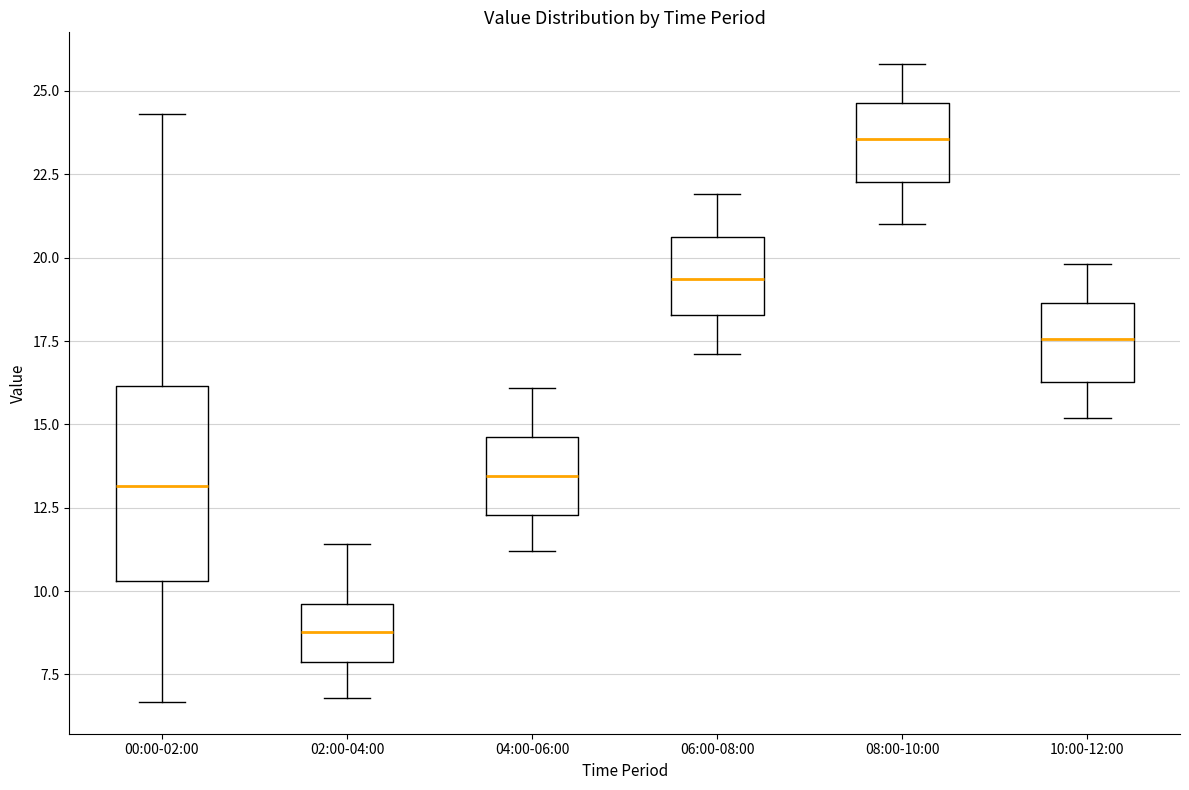

Which box's median line is the highest?

08:00-10:00